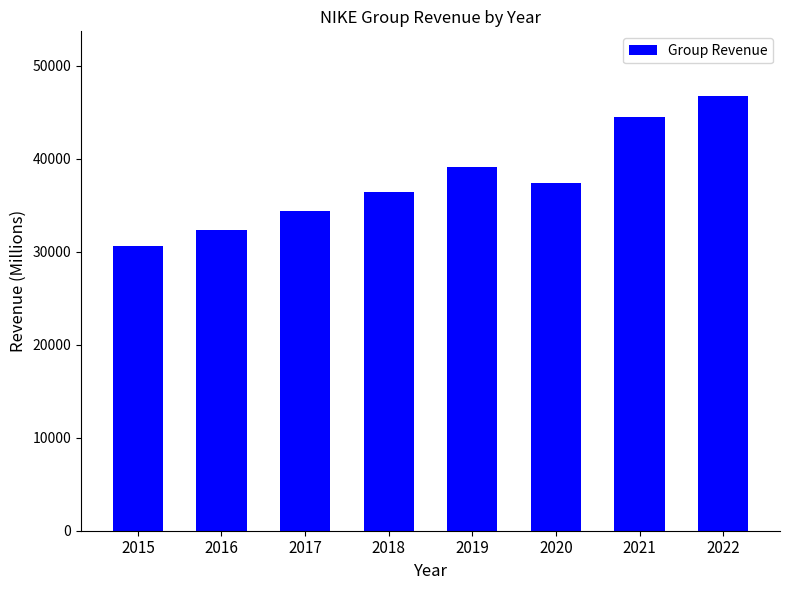

What is the ratio of the value at 2015 to the value at 2021?

0.7